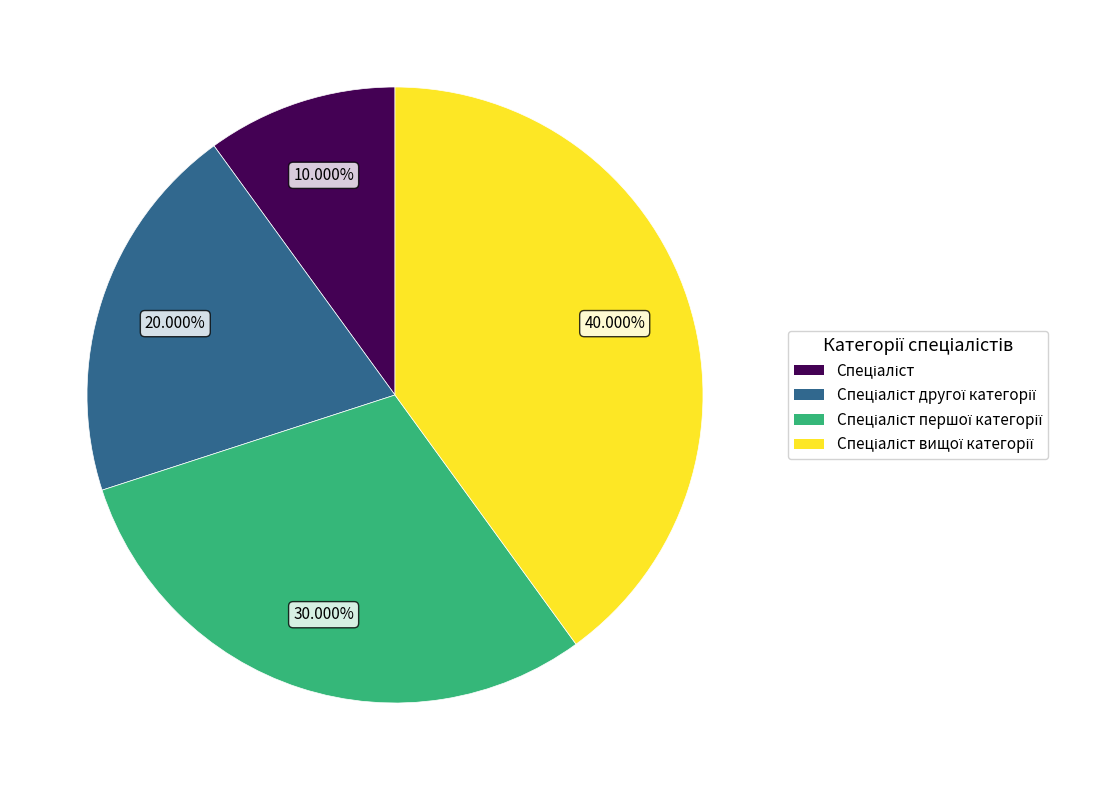

Does any single category account for the majority?

No